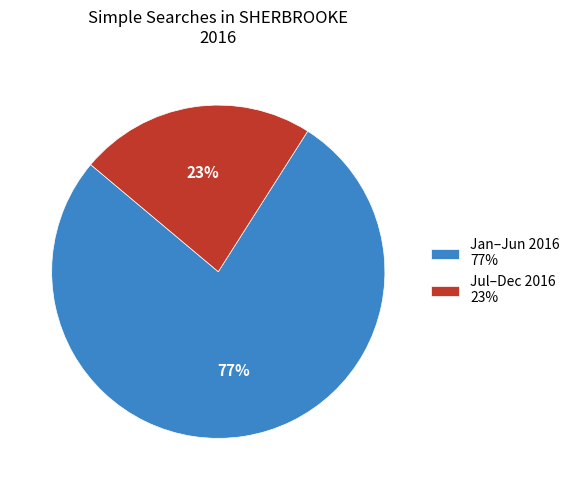

How many segments does this pie chart have?

2